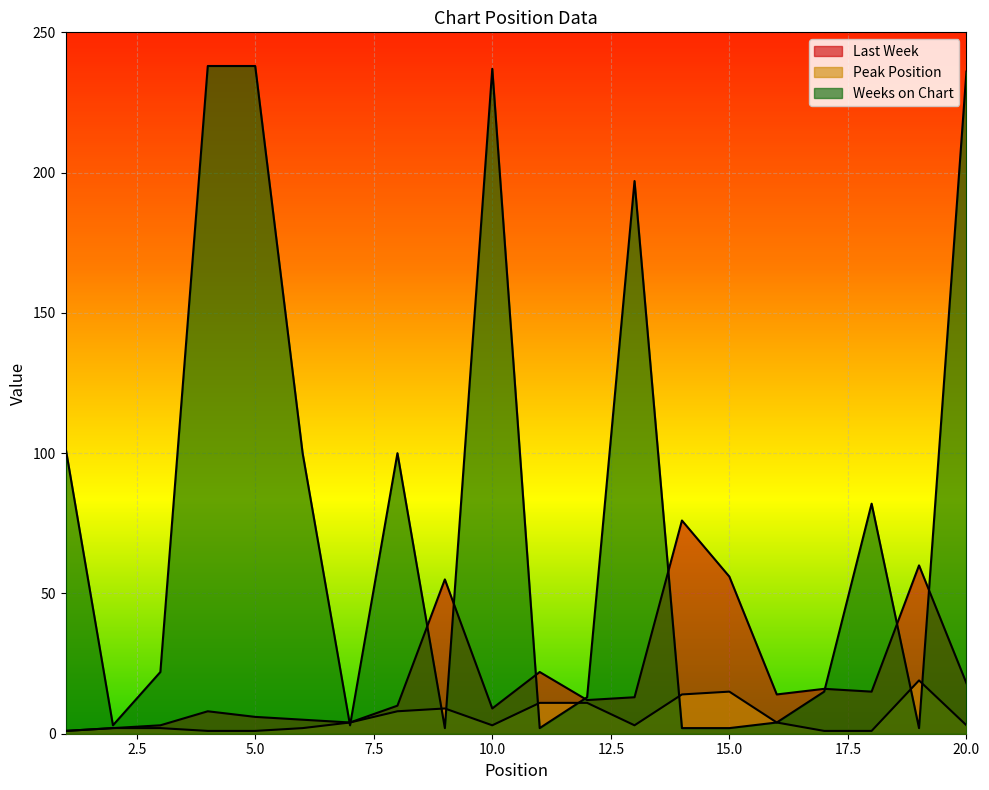

What is the sum of the Peak Position values at 16 and 17?

5